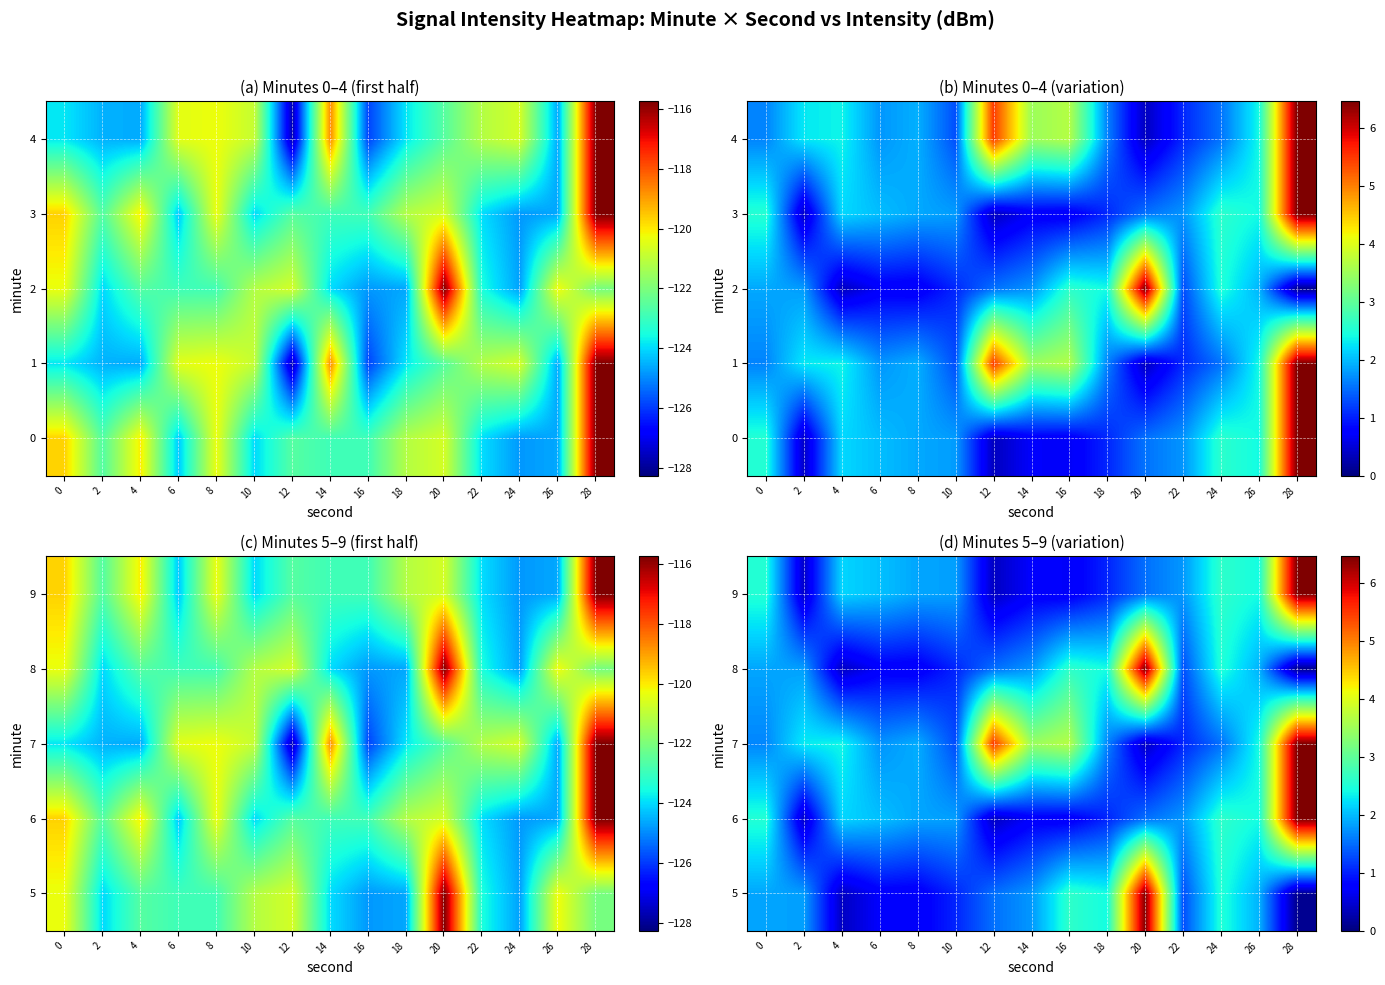

At how many categories does at least one series exceed 3?

5